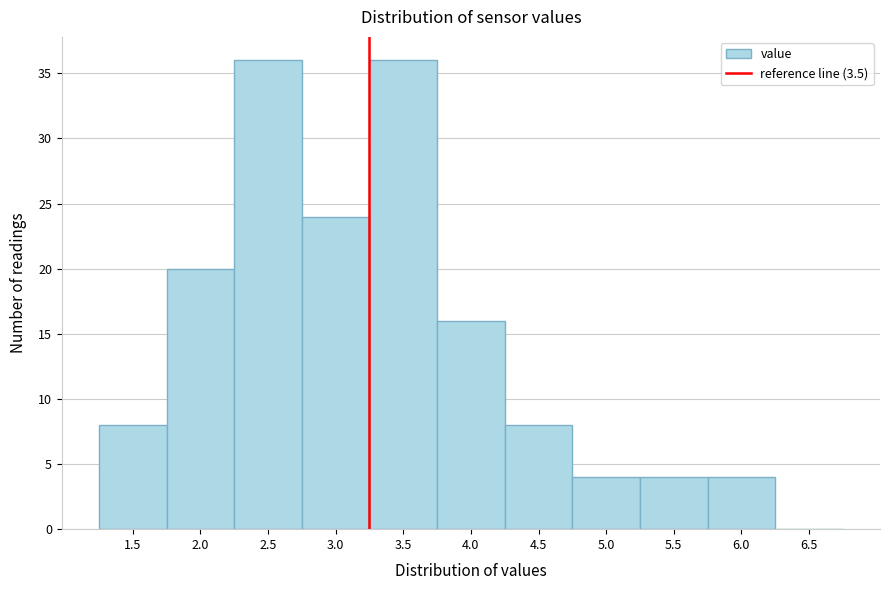

Reading left to right, what are all the values shown in this chart?

1.5=8	2.0=20	2.5=36	3.0=24	3.5=36	4.0=16	4.5=8	5.0=4	5.5=4	6.0=4	6.5=0